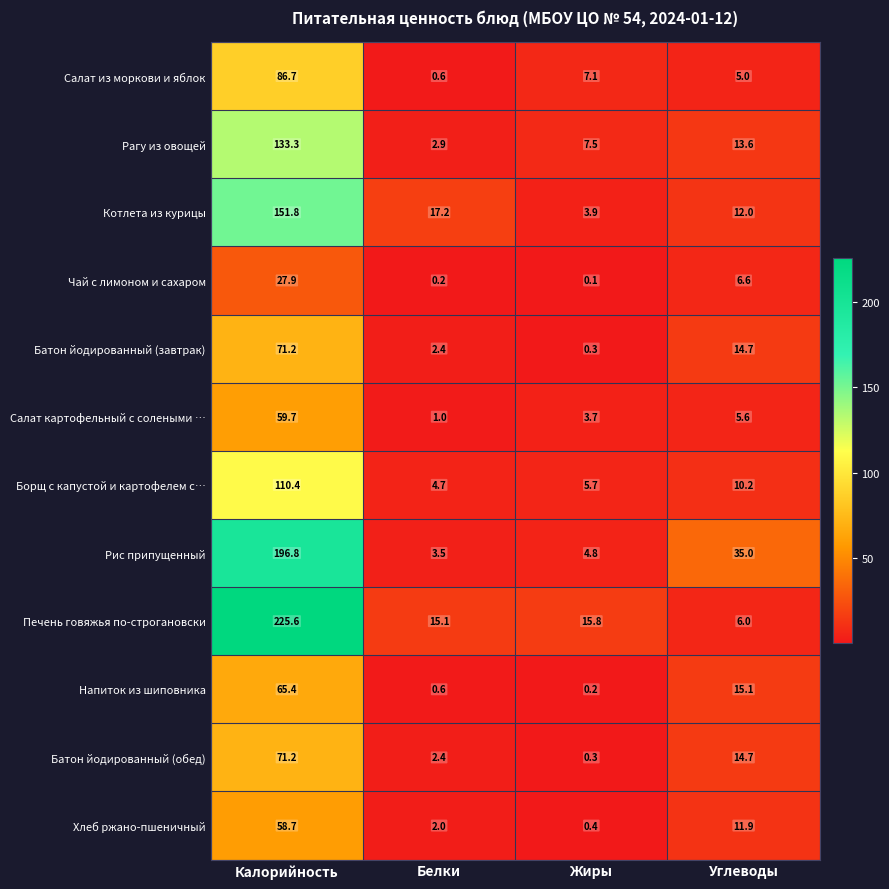

True or false: Батон йодированный (завтрак) has a value of 49.5 at Калорийность.

False